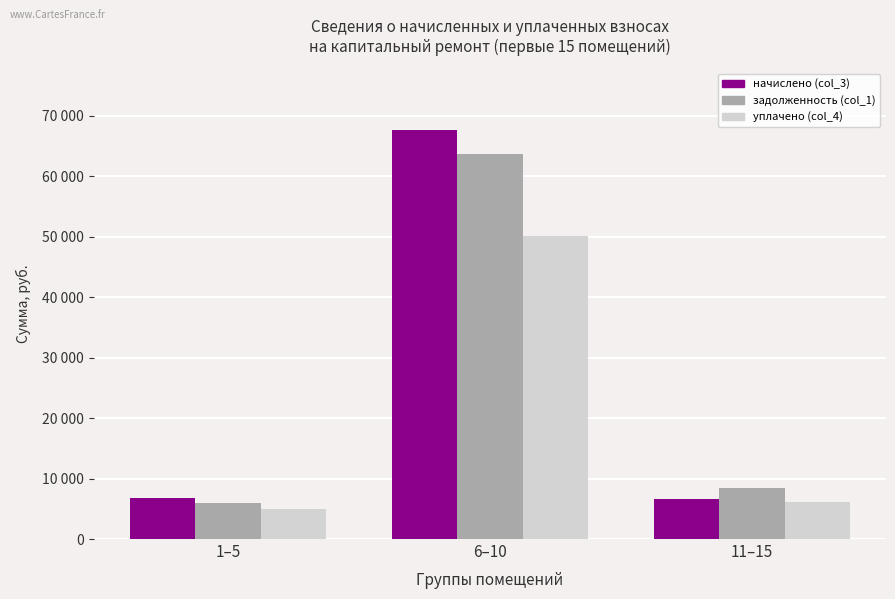

The начислено (col_3) series shows 9277.9 at 11–15. True or false?

False